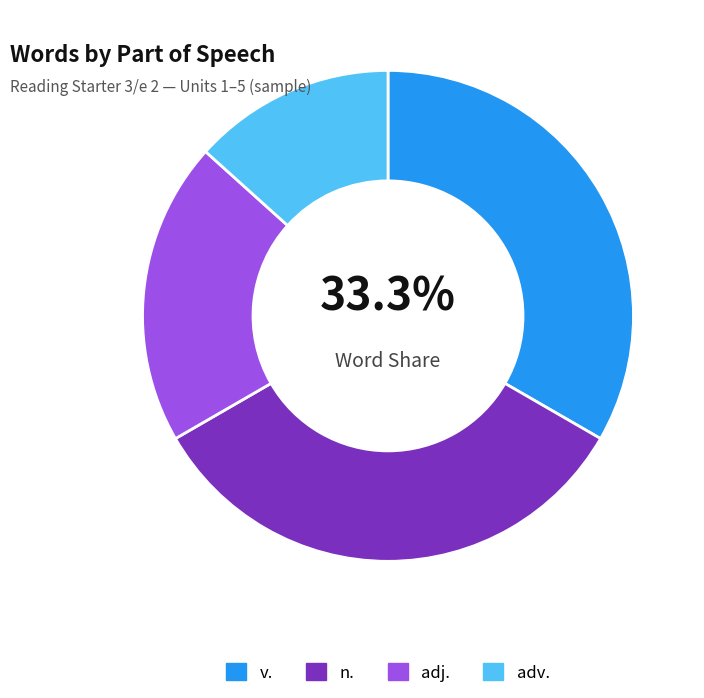

To the nearest percent, what is the average slice percentage?

25%